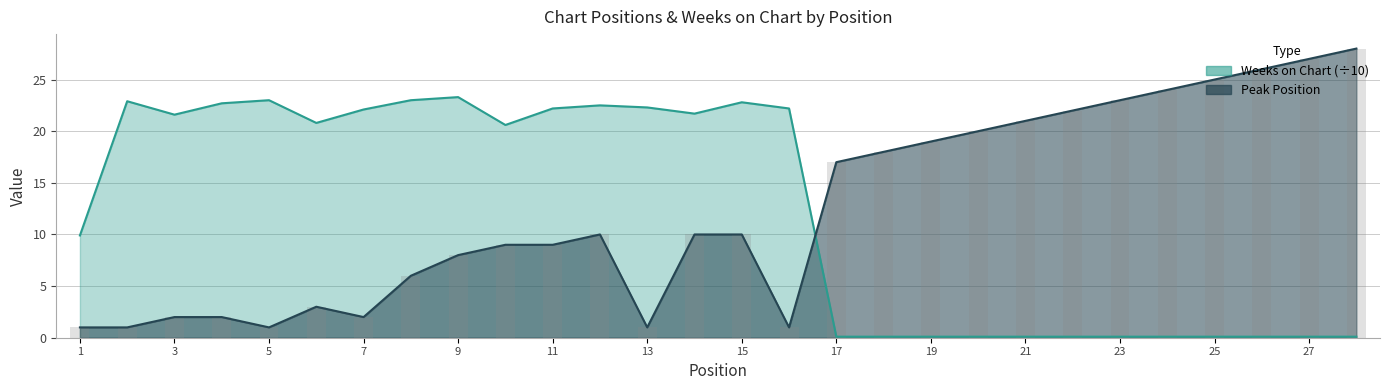

Reading left to right, what are all the values shown in this chart?

Peak Position: 1.0	1.0	2.0	2.0	1.0	3.0	2.0	6.0	8.0	9.0	9.0	10.0	1.0	10.0	10.0	1.0	17.0	18.0	19.0	20.0	21.0	22.0	23.0	24.0	25.0	26.0	27.0	28.0
Weeks on Chart: 9.9	22.9	21.6	22.7	23.0	20.8	22.1	23.0	23.3	20.6	22.2	22.5	22.3	21.7	22.8	22.2	0.1	0.1	0.1	0.1	0.1	0.1	0.1	0.1	0.1	0.1	0.1	0.1